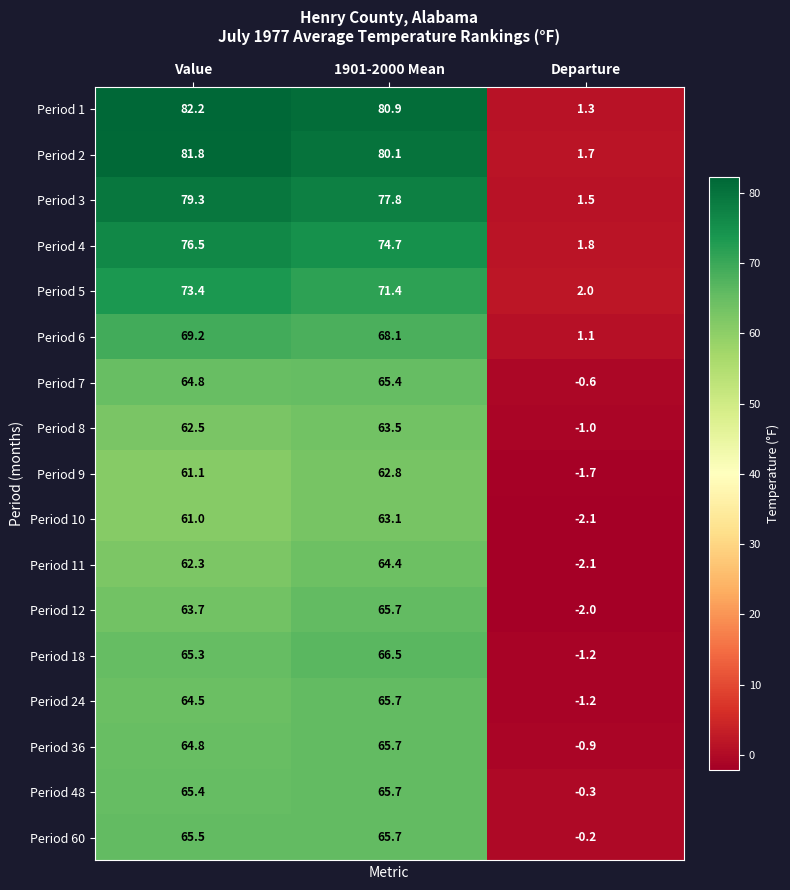

Which series has the widest spread of values?

Period 1